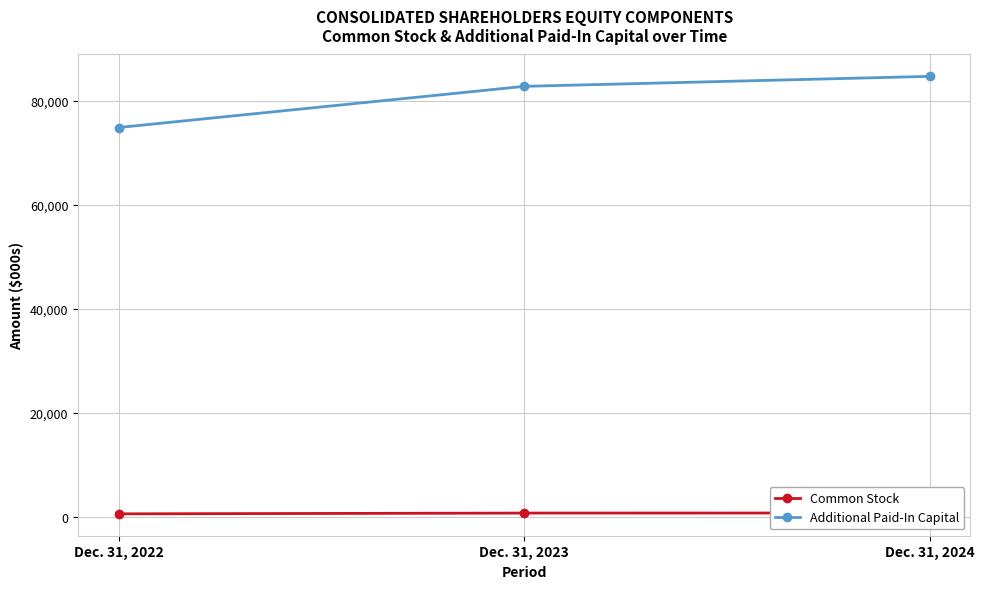

What are all the series names shown in the legend?

Common Stock, Additional Paid-In Capital